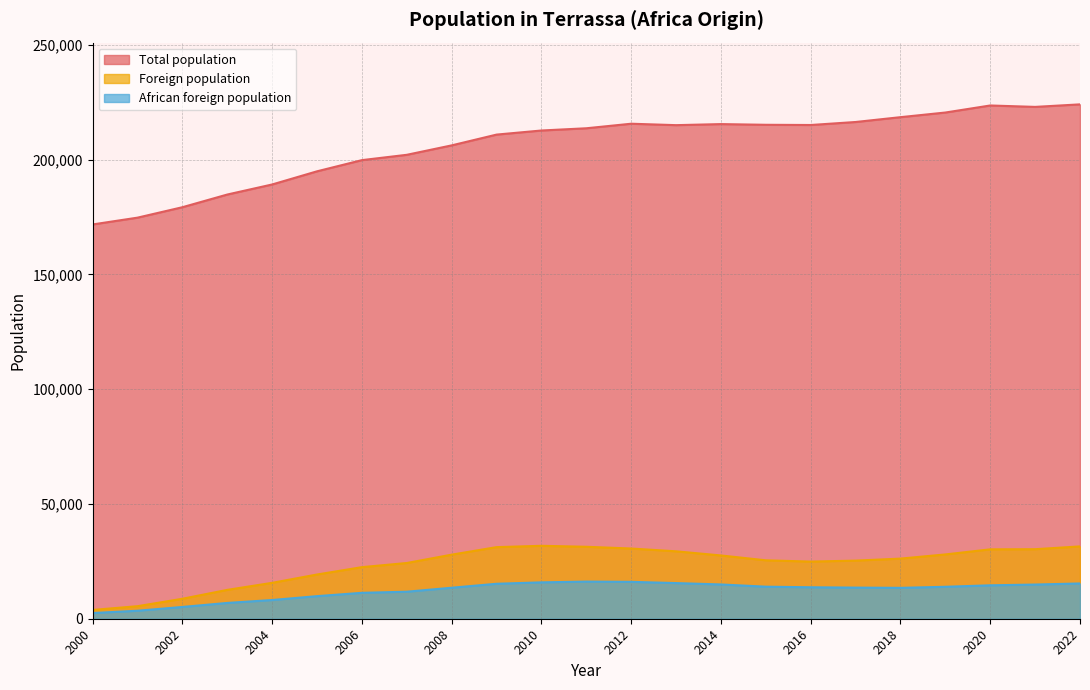

True or false: Foreign population has a value of 21545 at 2009.

False